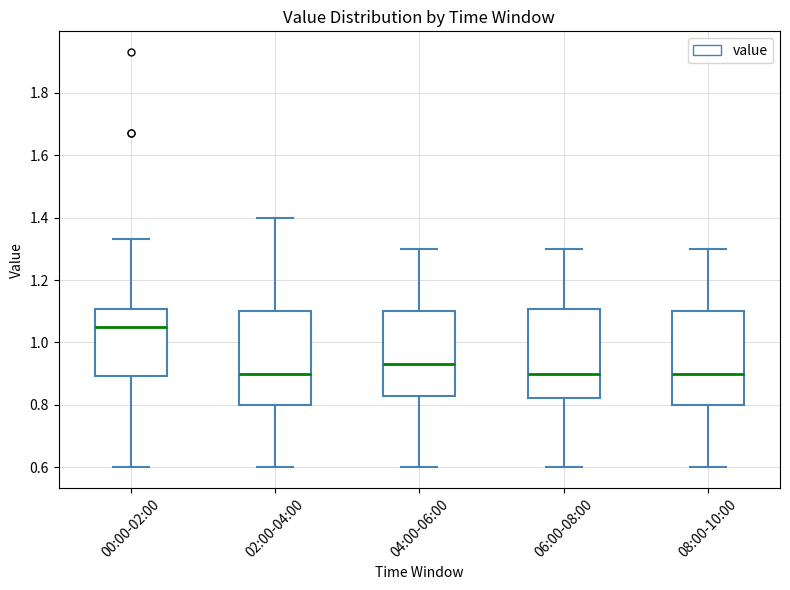

Reading left to right, read every box against the y-axis: the position of its median line, the range the box covers, and the ends of its whiskers. The values are not printed on the chart, so give them approximately, as read against the axis.

00:00-02:00: median 1.06, box 0.90 to 1.10, whiskers 0.60 to 1.34
02:00-04:00: median 0.90, box 0.80 to 1.10, whiskers 0.60 to 1.40
04:00-06:00: median 0.94, box 0.84 to 1.10, whiskers 0.60 to 1.30
06:00-08:00: median 0.90, box 0.82 to 1.10, whiskers 0.60 to 1.30
08:00-10:00: median 0.90, box 0.80 to 1.10, whiskers 0.60 to 1.30